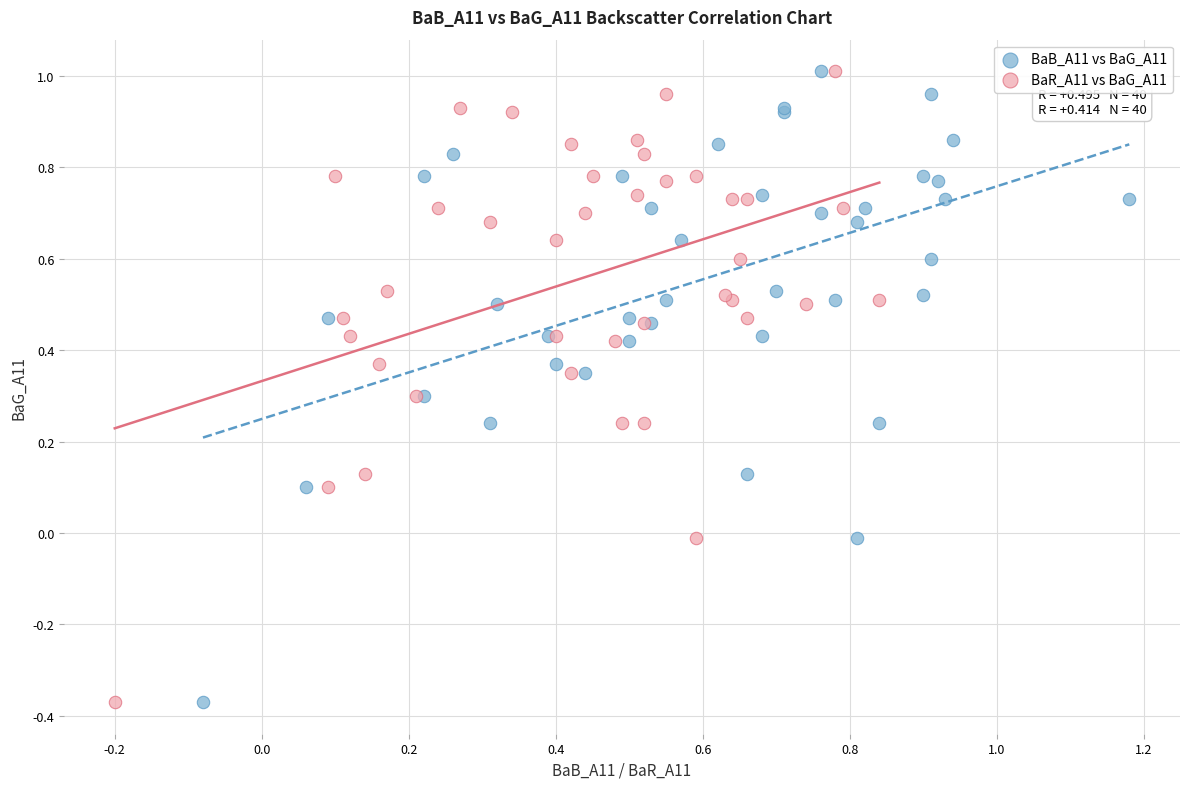

What are all the series names shown in the legend?

BaB_A11 vs BaG_A11, BaR_A11 vs BaG_A11